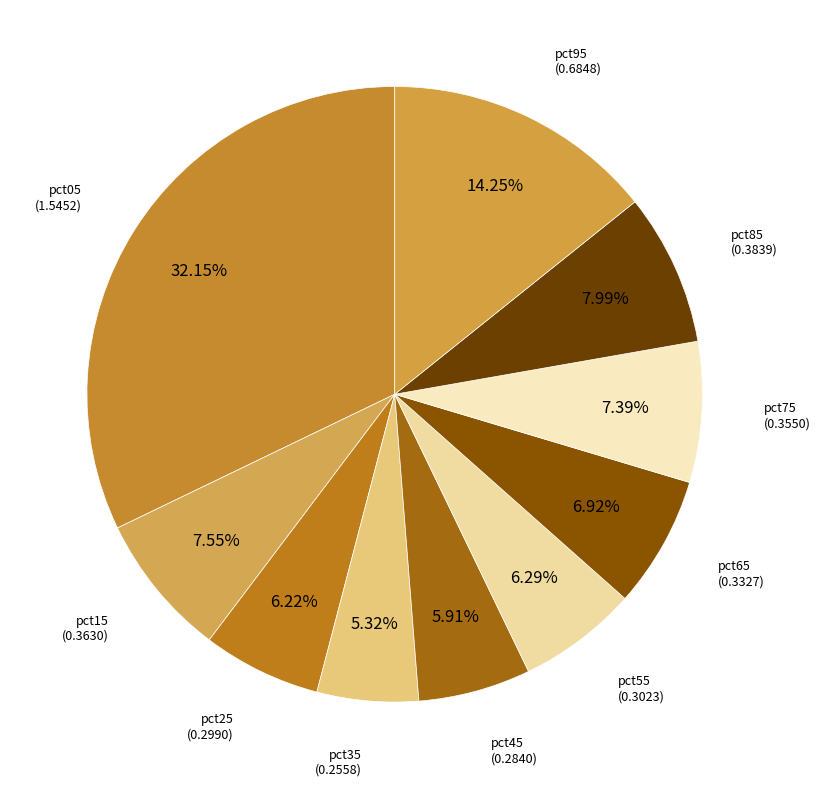

Does any single category account for the majority?

No